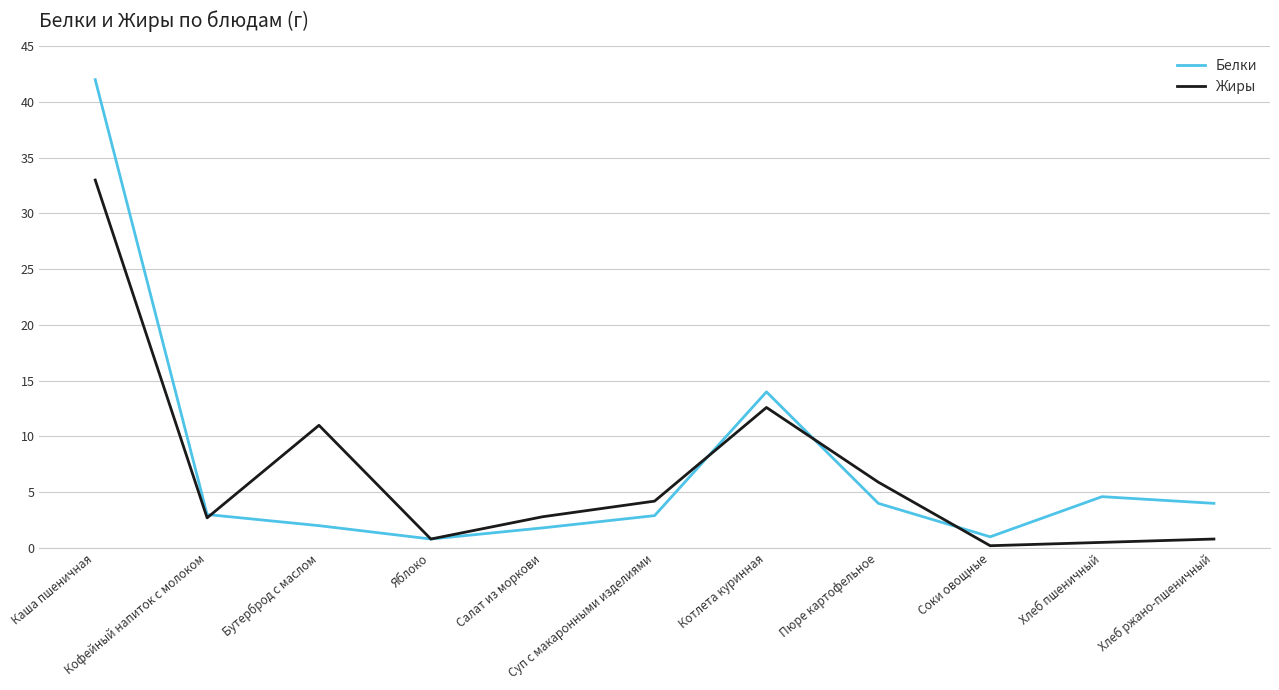

True or false: Белки has more than 0 interior local peaks.

True